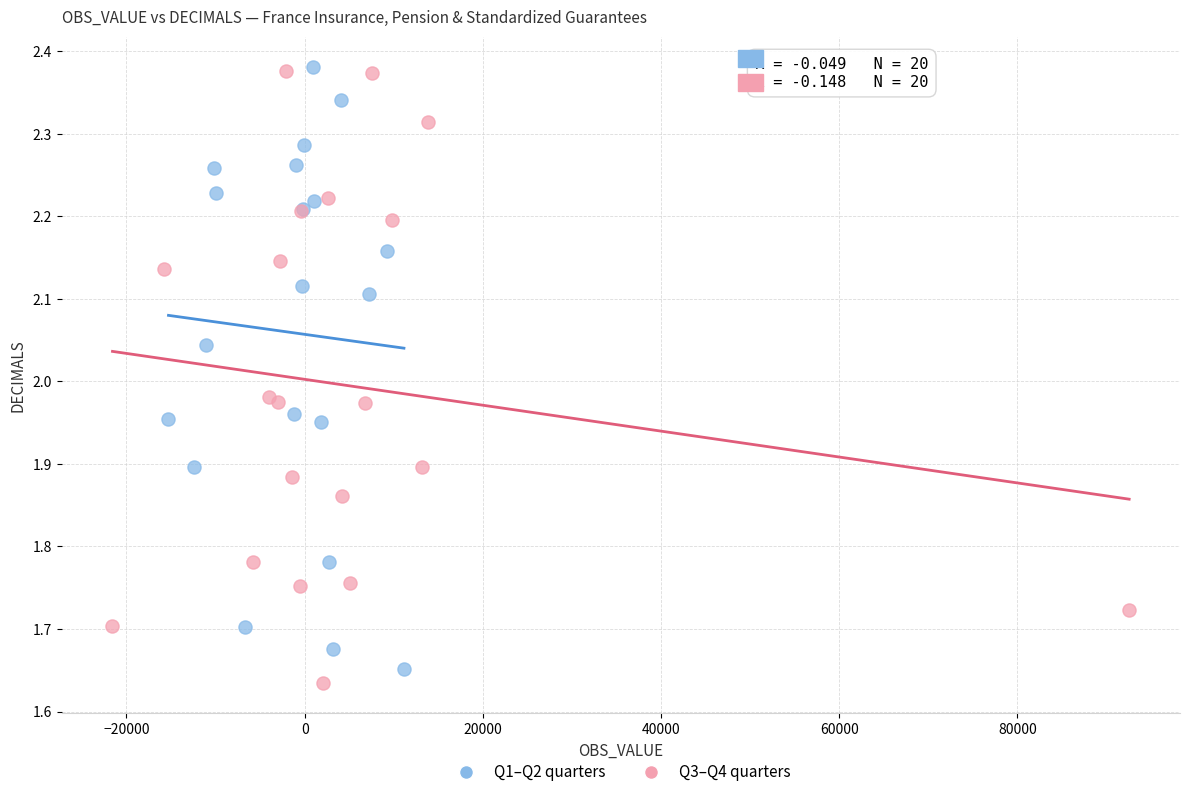

What are all the series names shown in the legend?

Q1–Q2 quarters, Q3–Q4 quarters